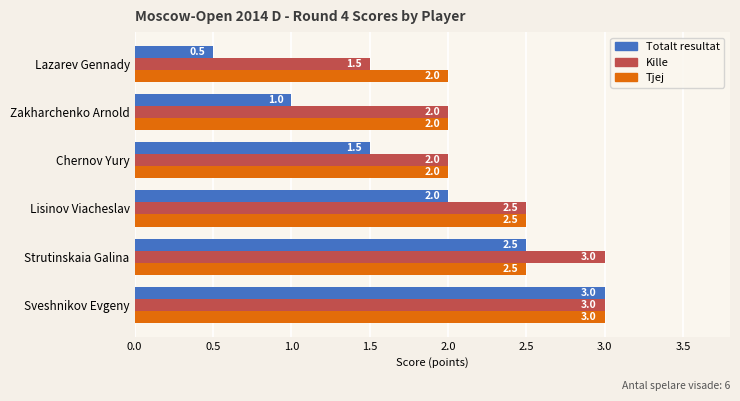

The Totalt resultat series shows 3.0 at Sveshnikov Evgeny. True or false?

True